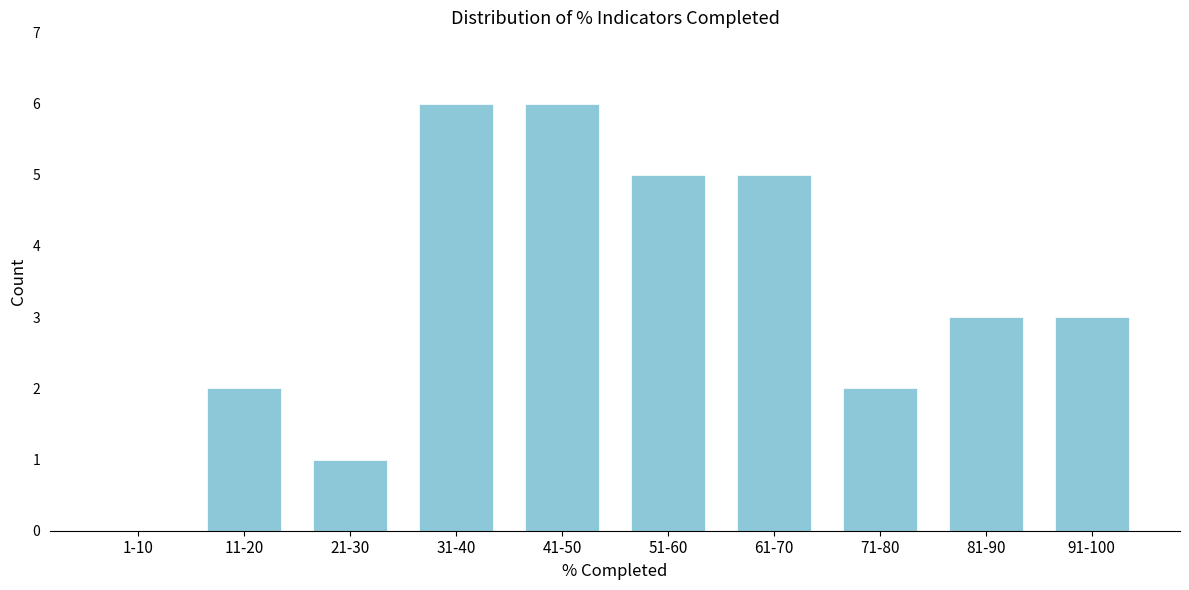

Reading left to right, list all the values displayed in this chart.

1-10=0	11-20=2	21-30=1	31-40=6	41-50=6	51-60=5	61-70=5	71-80=2	81-90=3	91-100=3